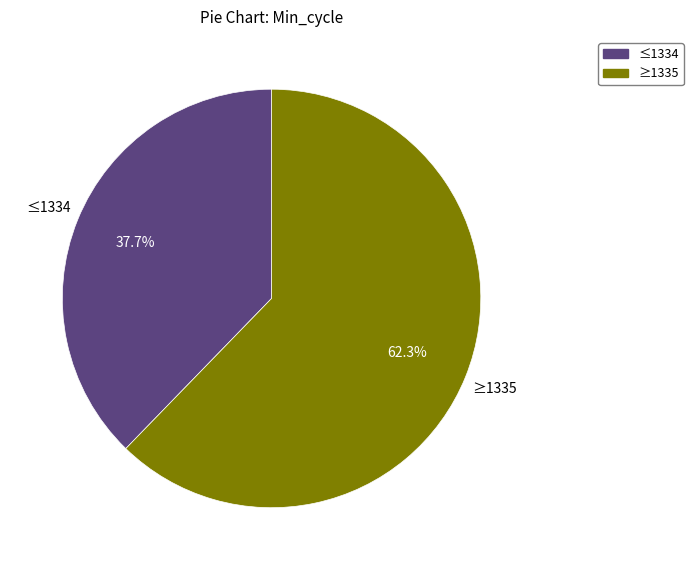

What is the total percentage of ≥1335 and ≤1334?

100.0%